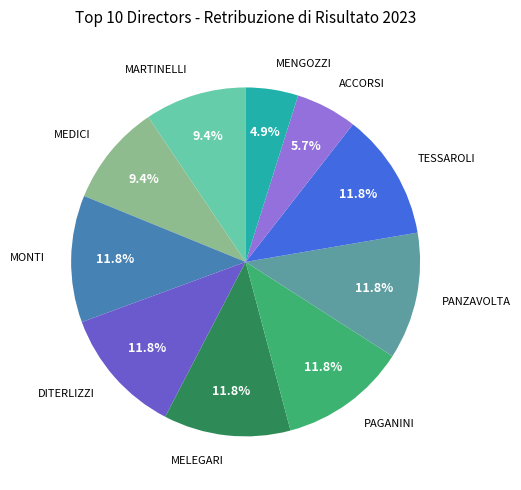

Is there any slice that represents more than half of the pie?

No